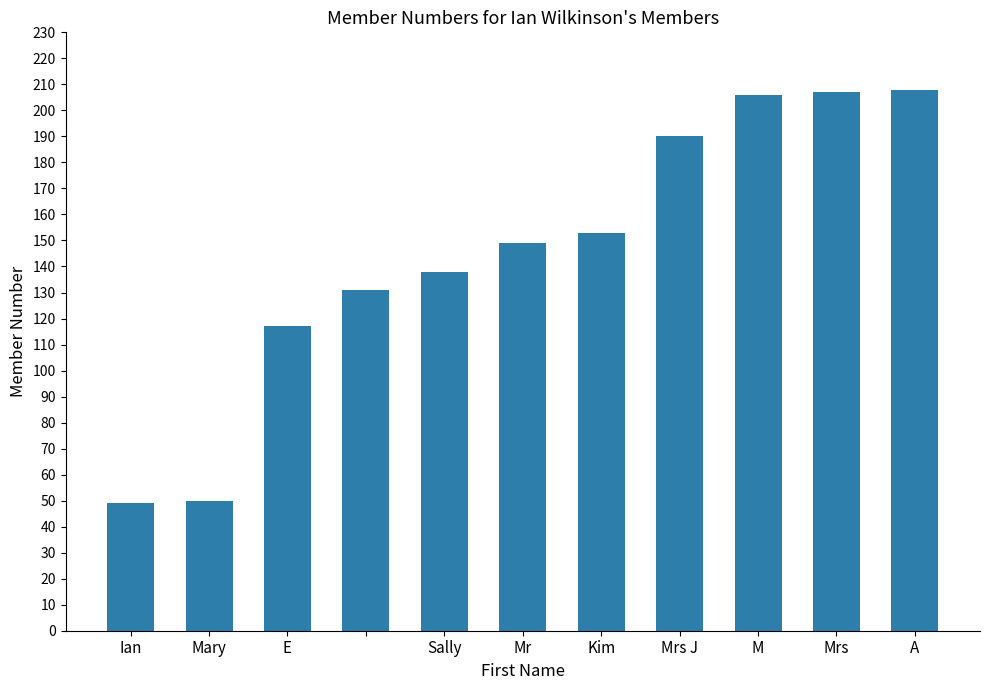

What is the difference between the maximum and minimum values?

159